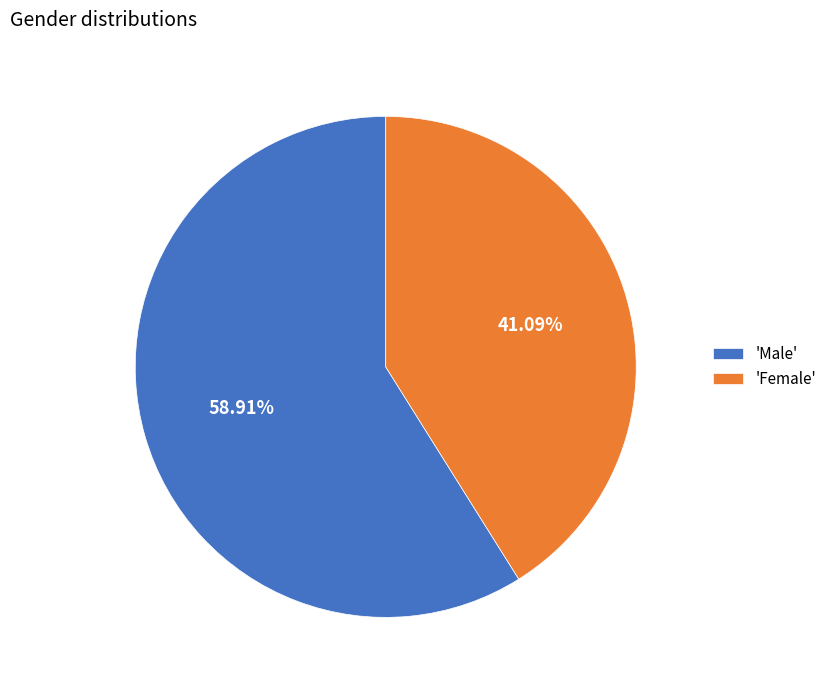

Rank the categories by value from highest to lowest.

'Male', 'Female'